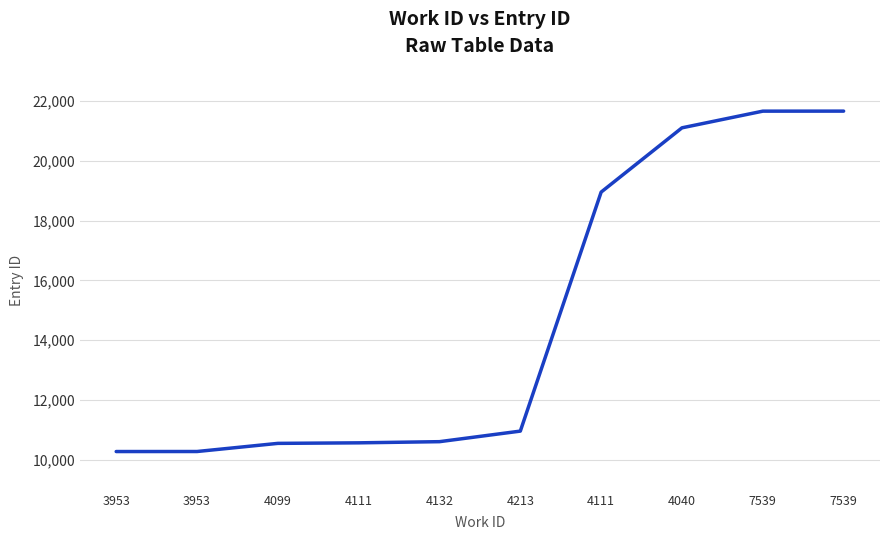

What is the change in value from 3953 to 7539?

+11377